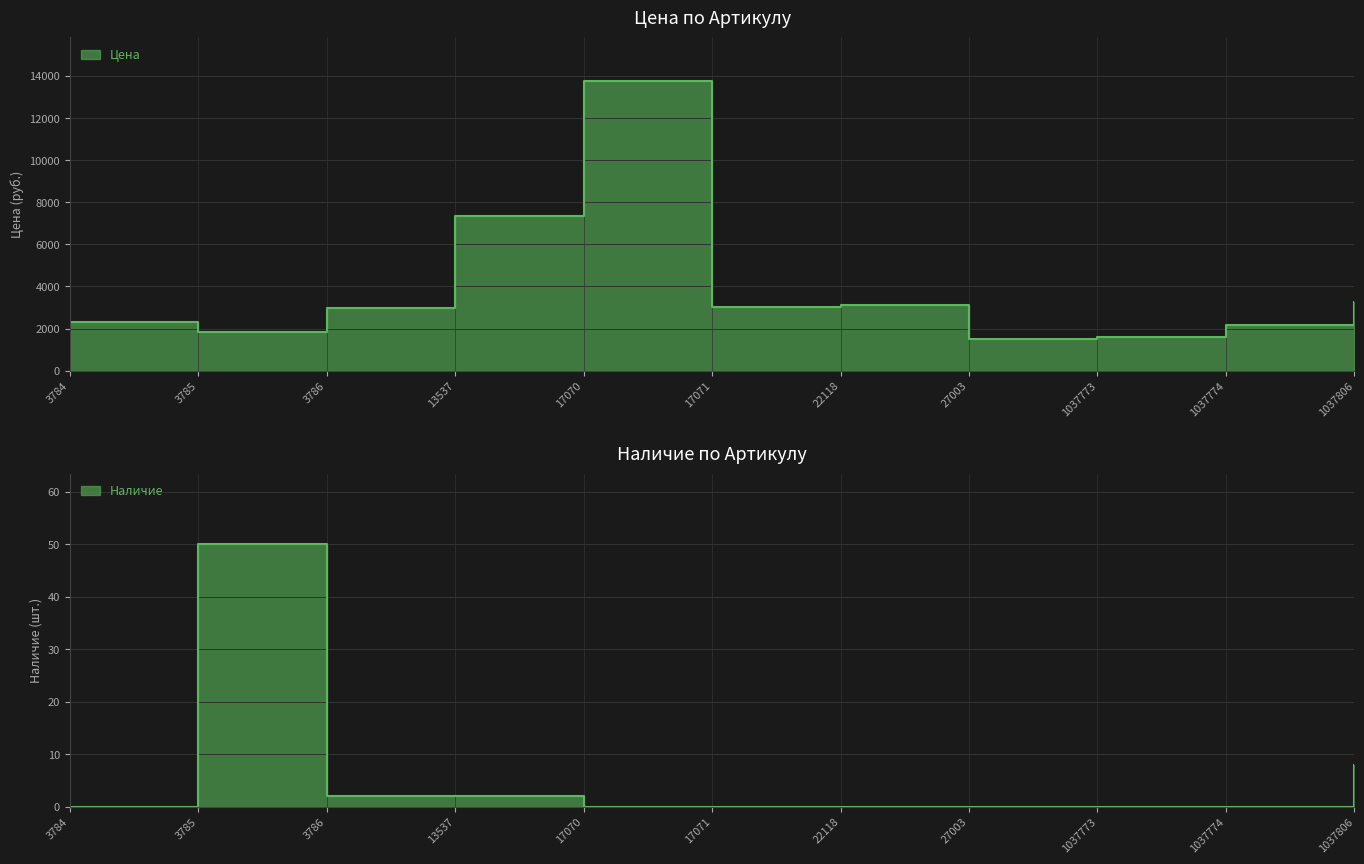

What is the maximum value for Цена?

13765